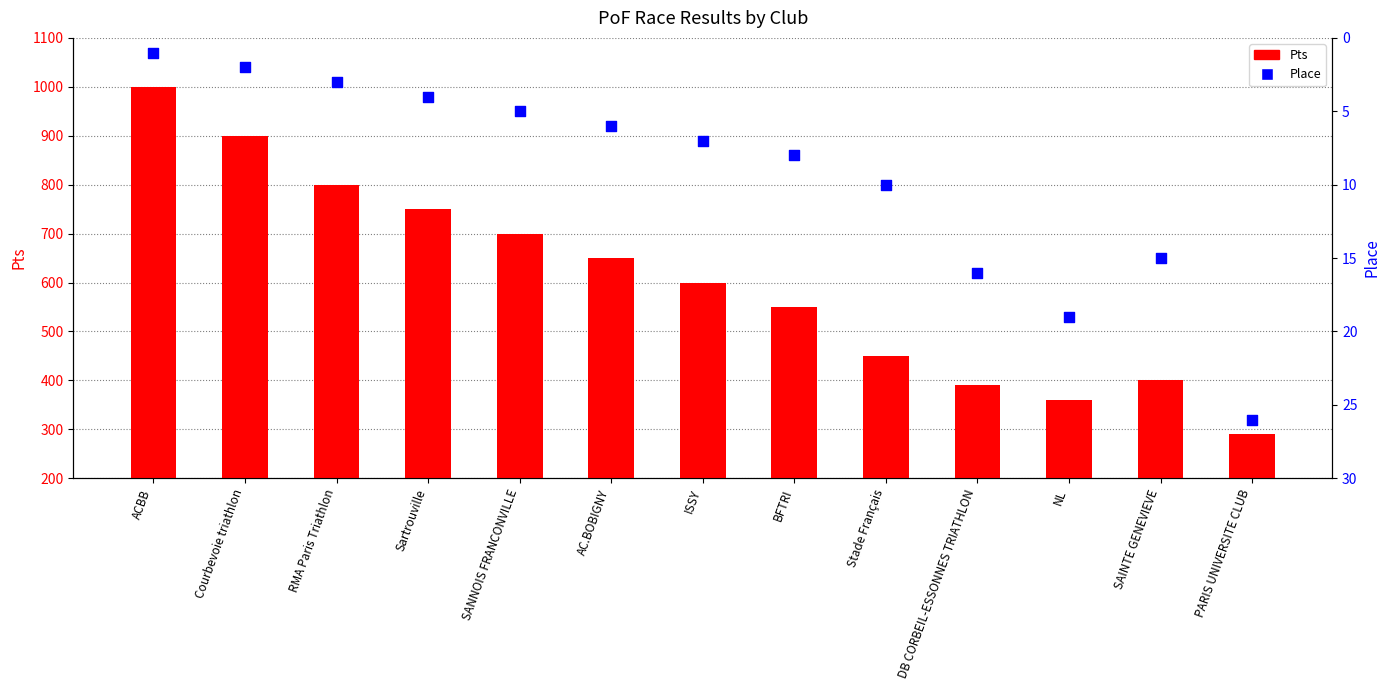

What is the total value across all series at SAINTE GENEVIEVE?

415